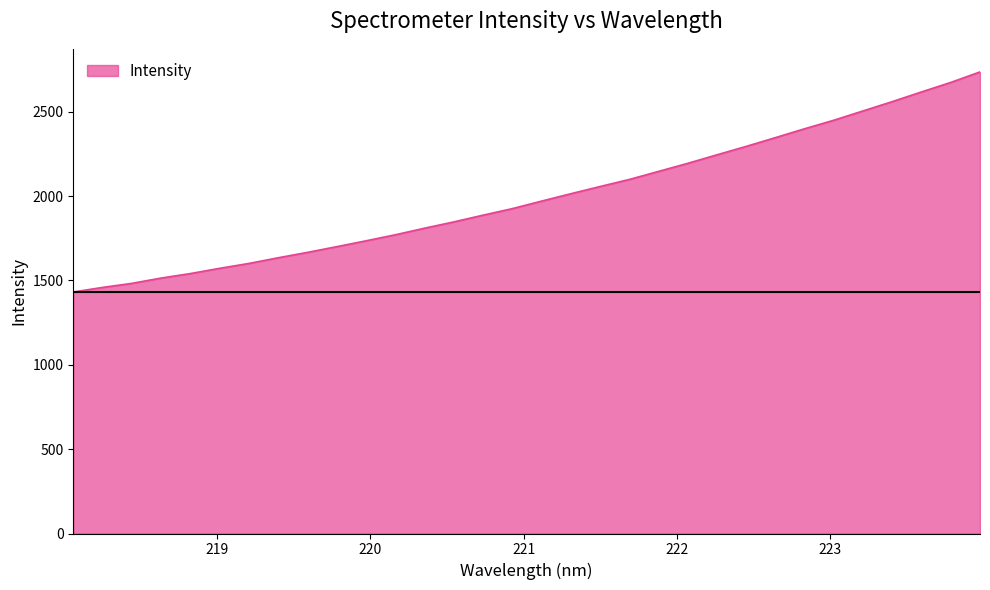

True or false: the data has more than 0 interior local peaks.

False